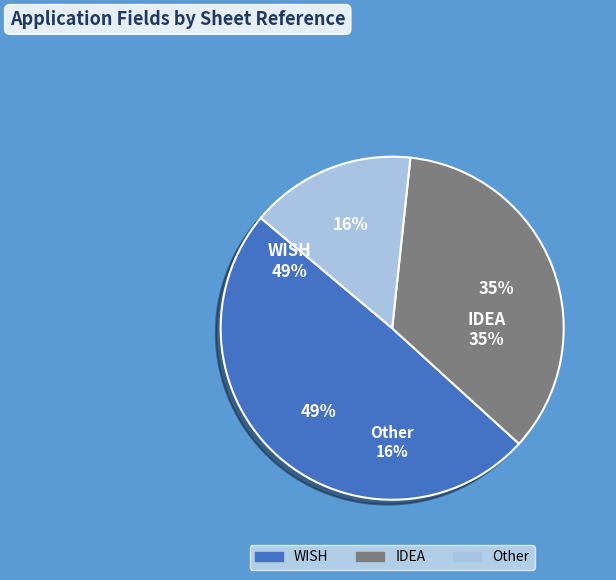

What is the largest slice in the pie chart?

WISH